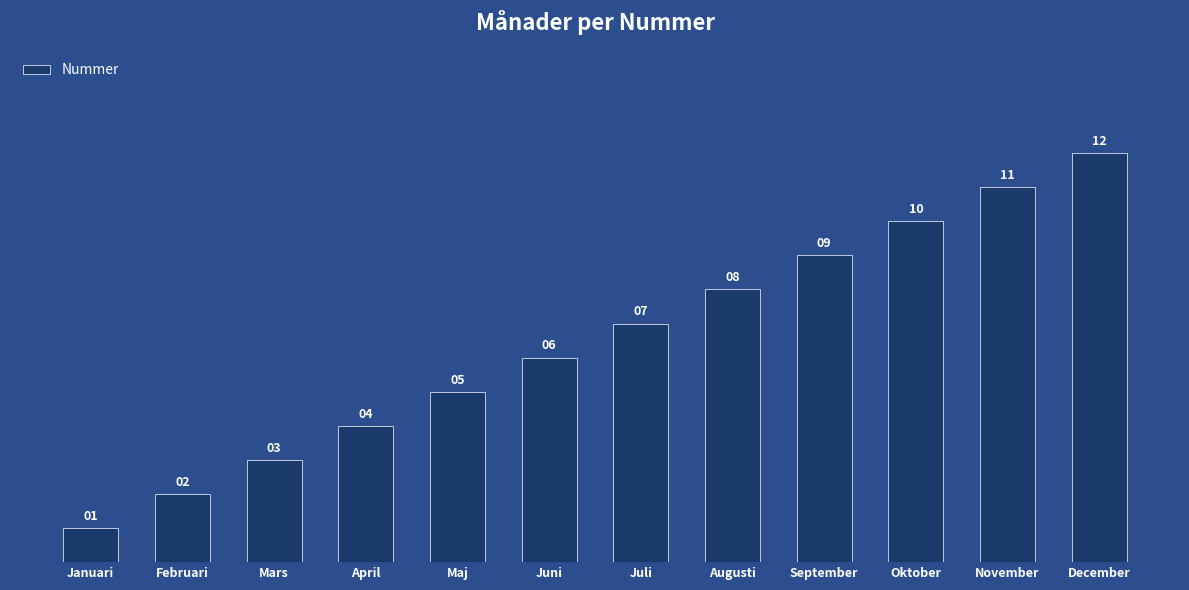

What is the sum of the values at April and Juni?

10